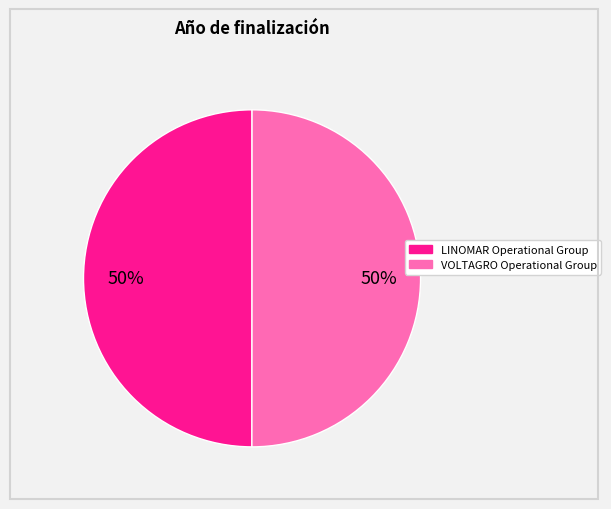

To the nearest percent, what is the average slice percentage?

50%